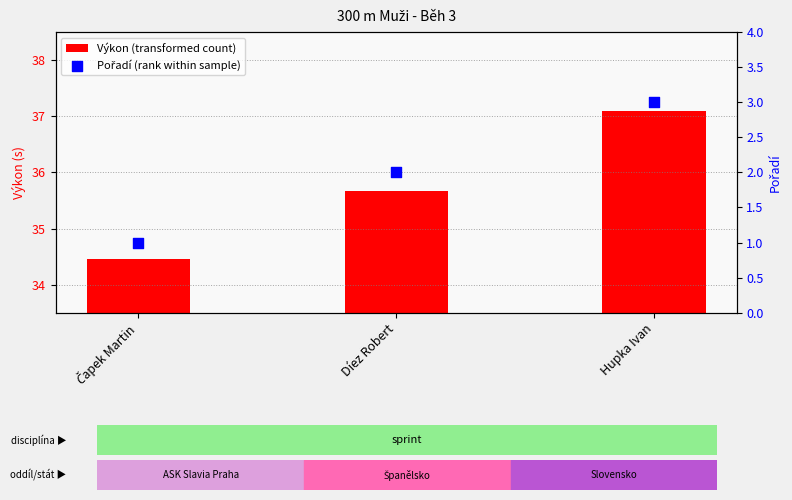

What are all the series names shown in the legend?

Výkon (transformed count), Pořadí (rank within sample)